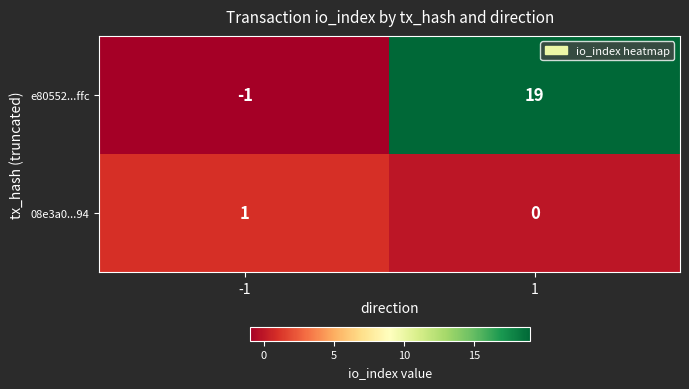

At which category is the sum across all series the highest?

1